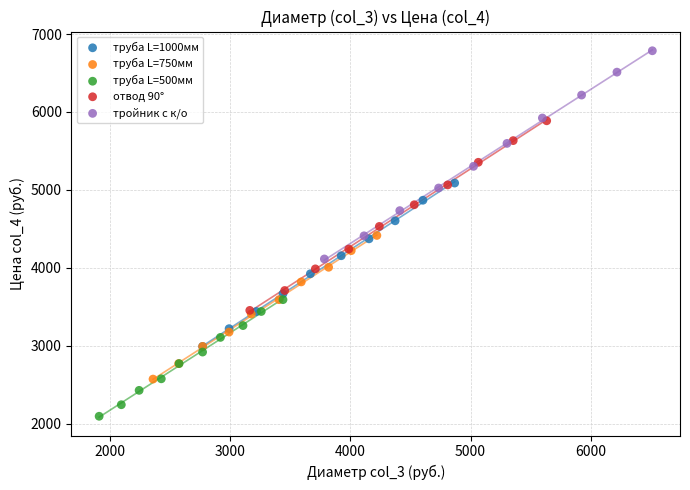

Which series contains the highest Y value?

тройник с к/о